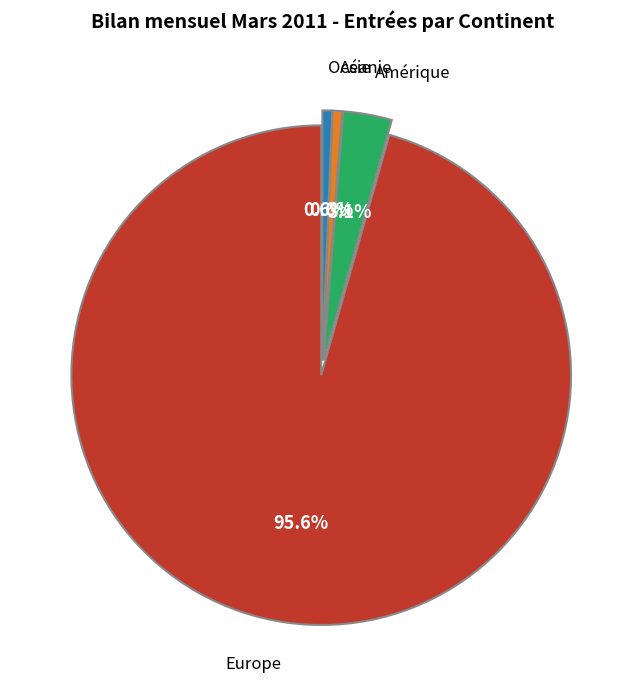

Which category has the biggest portion of the pie?

Europe